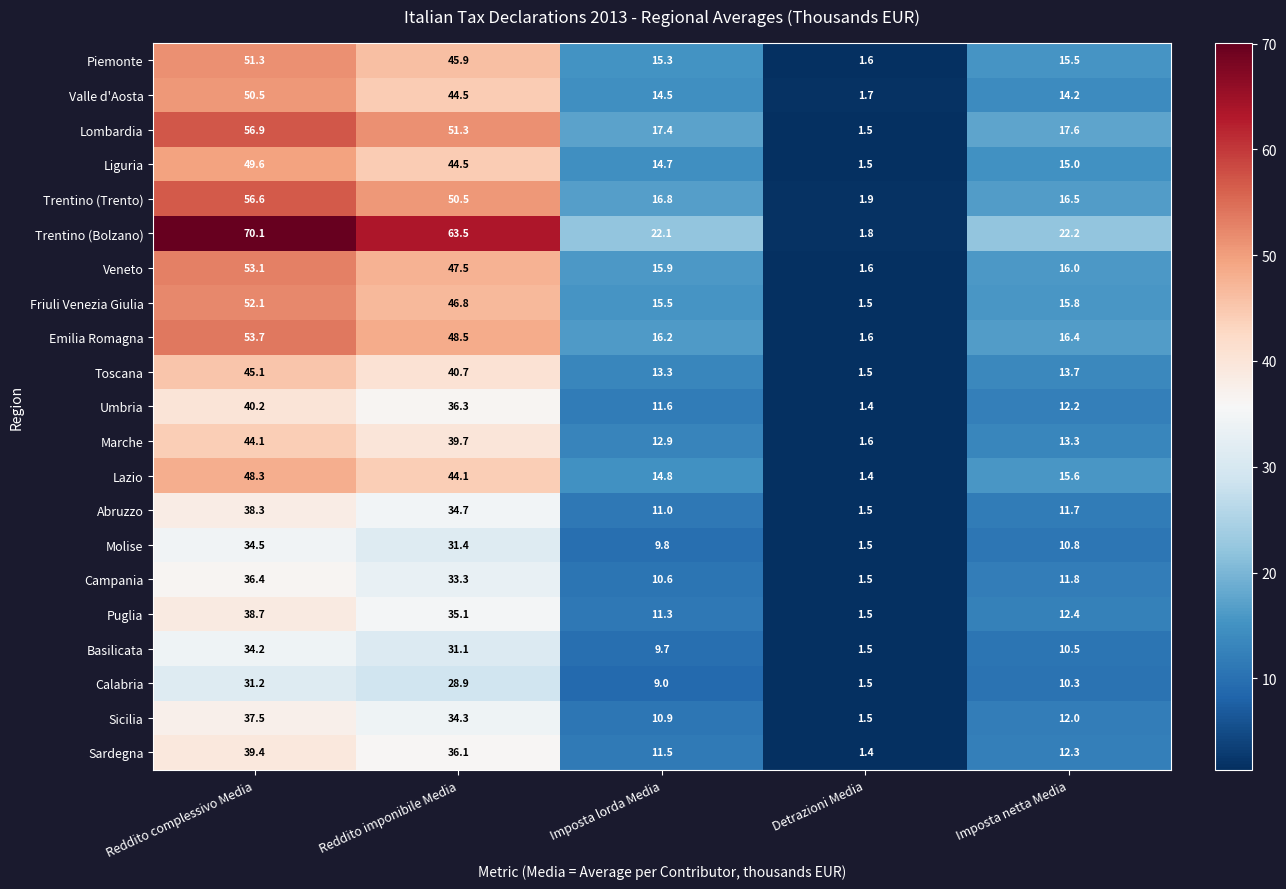

List the series in order of their peak value, highest first.

Trentino (Bolzano), Lombardia, Trentino (Trento), Emilia Romagna, Veneto, Friuli Venezia Giulia, Piemonte, Valle d'Aosta, Liguria, Lazio, Toscana, Marche, Umbria, Sardegna, Puglia, Abruzzo, Sicilia, Campania, Molise, Basilicata, Calabria